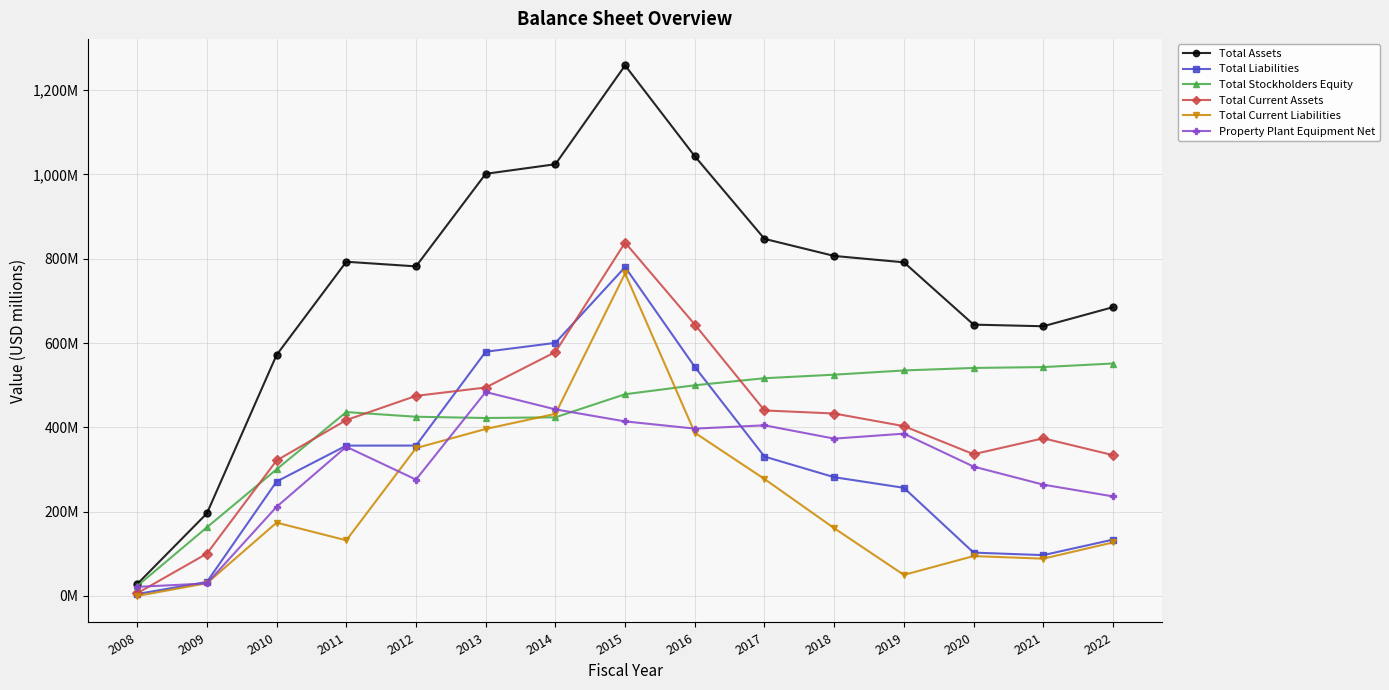

Which series has the largest range (max minus min)?

Total Assets